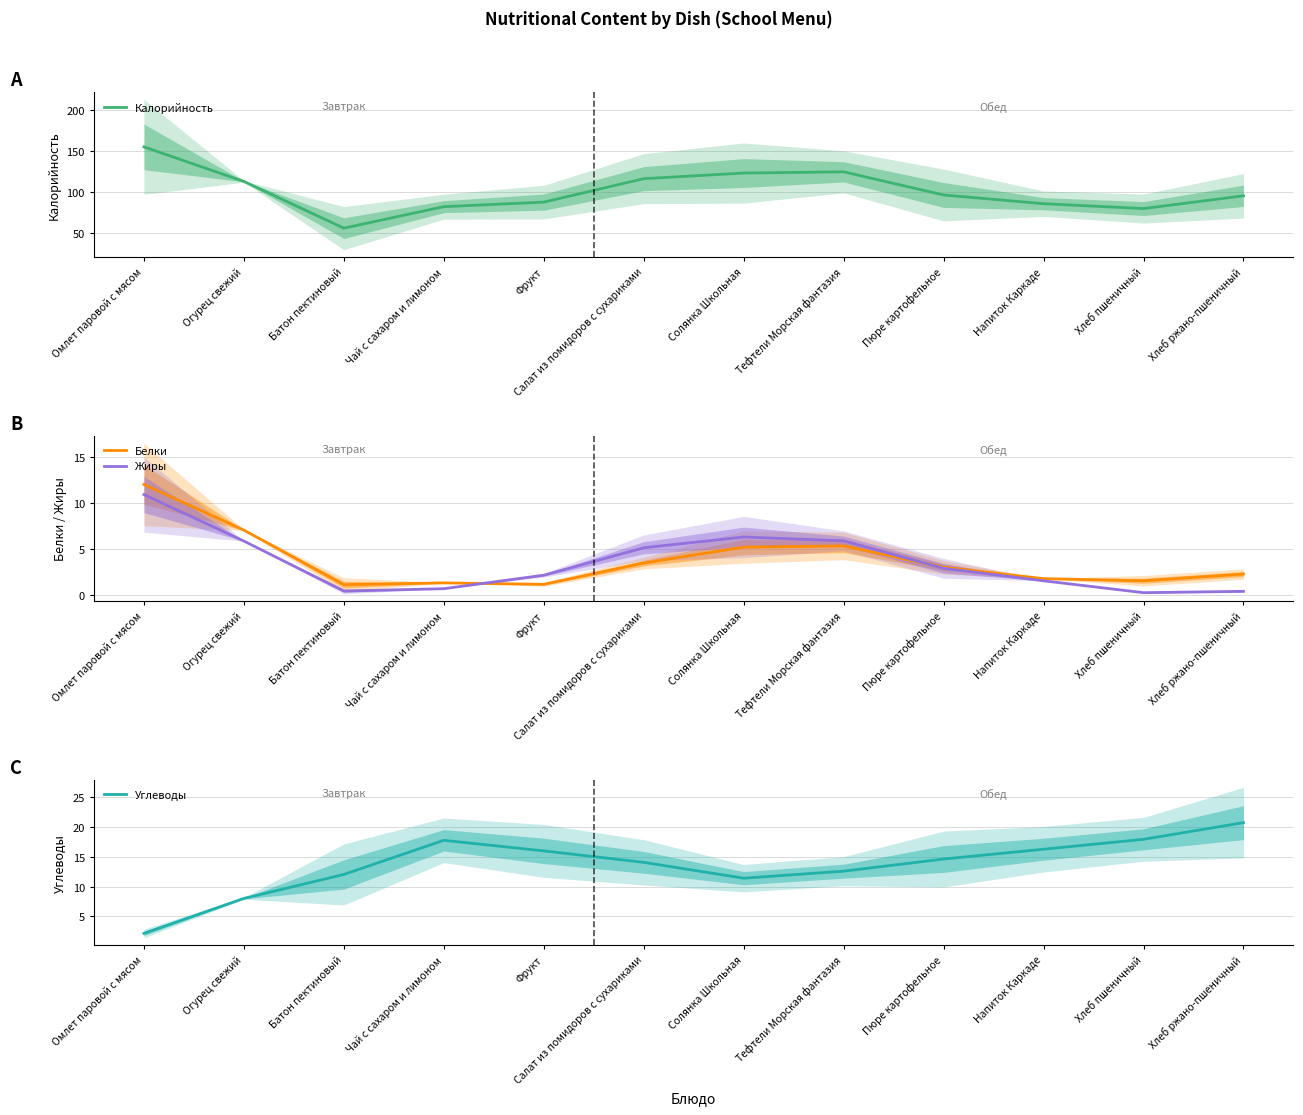

Reading left to right, transcribe all the data shown in this chart.

Калорийность: 154.8	112.8	56.2	82.3	87.8	116.2	123.0	124.5	96.4	85.9	80.0	95.4
Белки: 12.0	7.0	1.1	1.3	1.1	3.5	5.2	5.3	3.0	1.8	1.5	2.3
Жиры: 10.9	5.8	0.4	0.7	2.1	5.1	6.3	5.9	2.9	1.5	0.2	0.4
Углеводы: 2.1	8.0	12.0	17.8	16.0	14.1	11.4	12.6	14.6	16.3	18.0	20.8